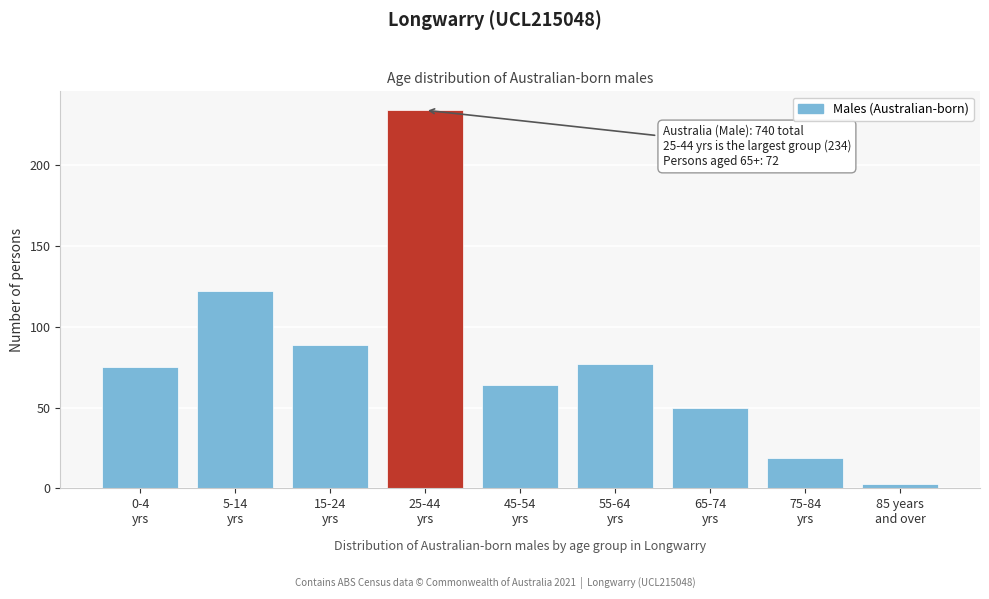

Reading right to left, list all the values displayed in this chart.

3	19	50	77	64	234	89	122	75